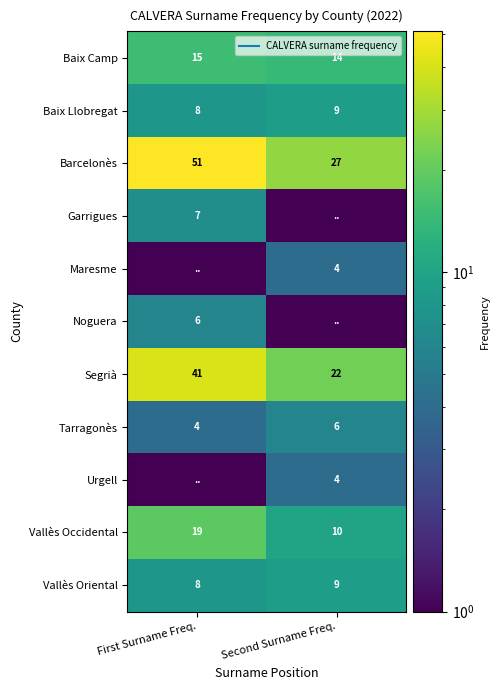

What is the difference between the Barcelonès values at First Surname Freq. and Second Surname Freq.?

24.0